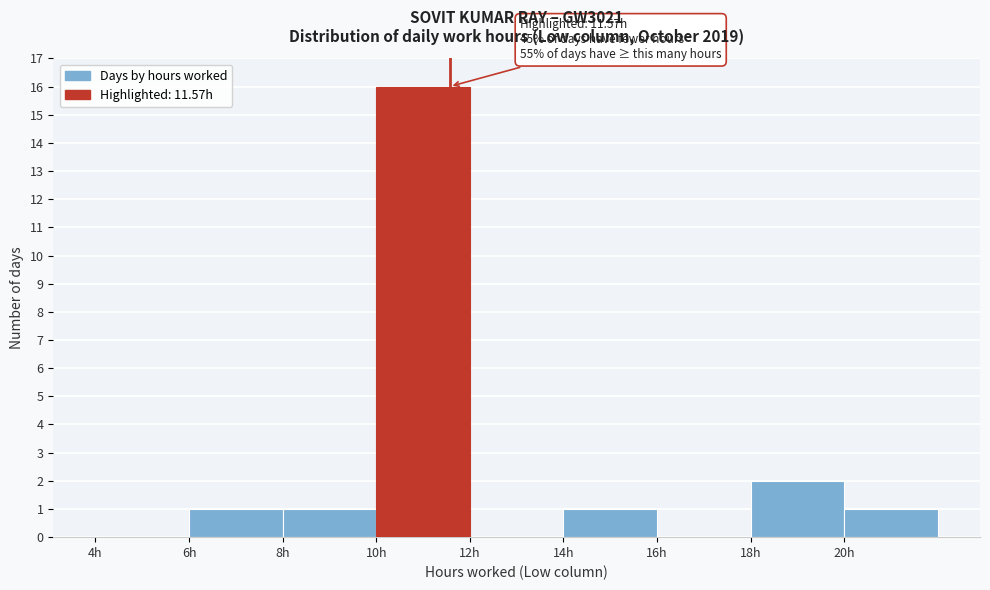

Over which range of the x-axis is the bar tallest?

10 to 12